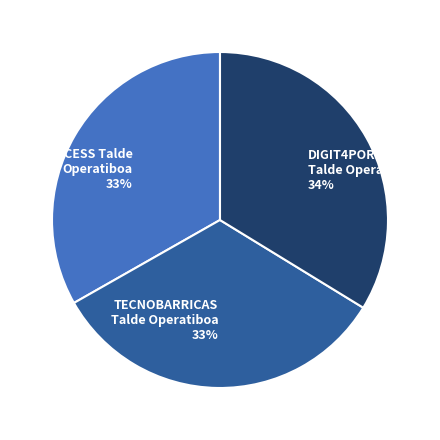

Is the sum of ACCESS Talde Operatiboa 33% and TECNOBARRICAS Talde Operatiboa 33% greater than half?

Yes